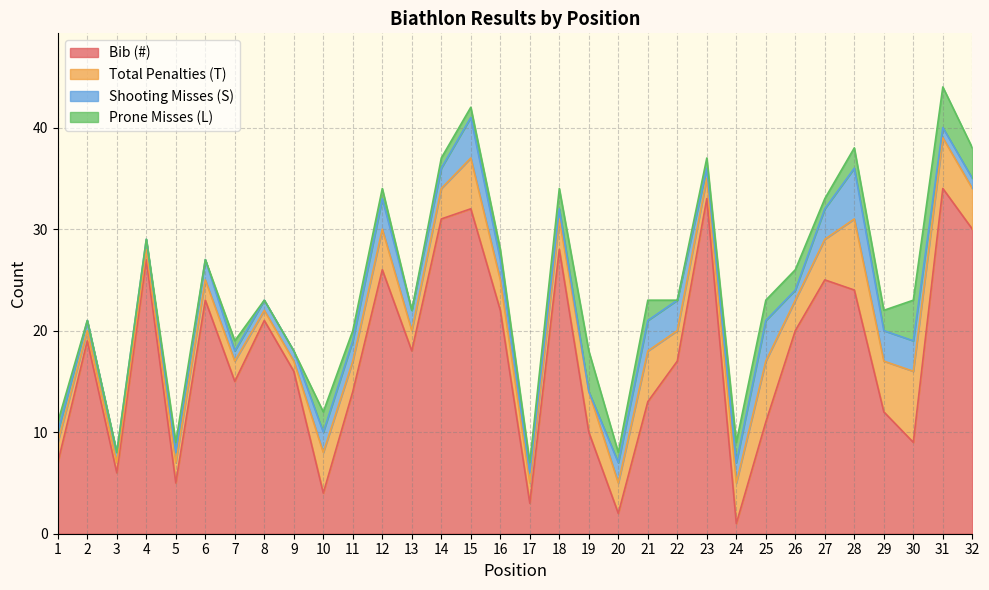

The Bib (#) series shows 18 at 13. True or false?

True